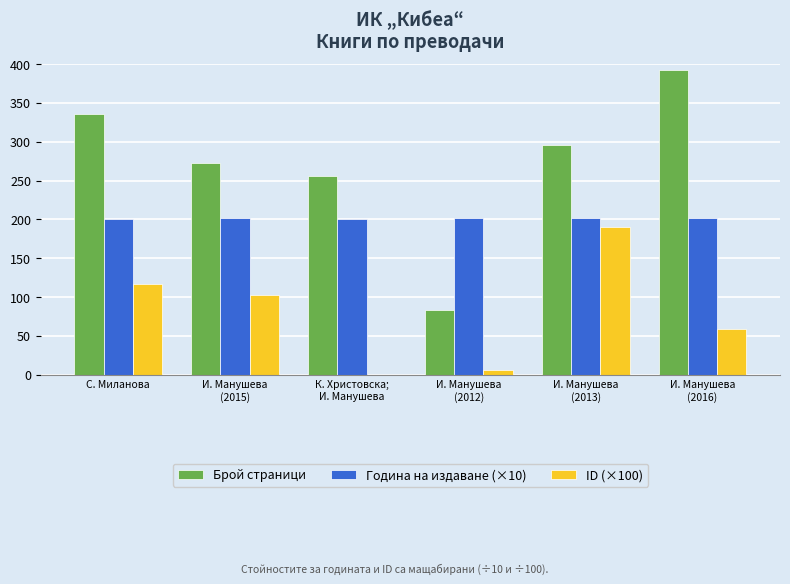

How many data points in ID (×100) are above 103?

3